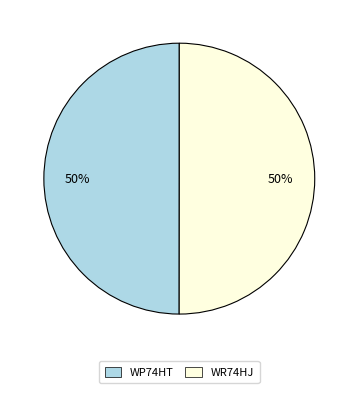

To the nearest percent, what is the average slice percentage?

50%